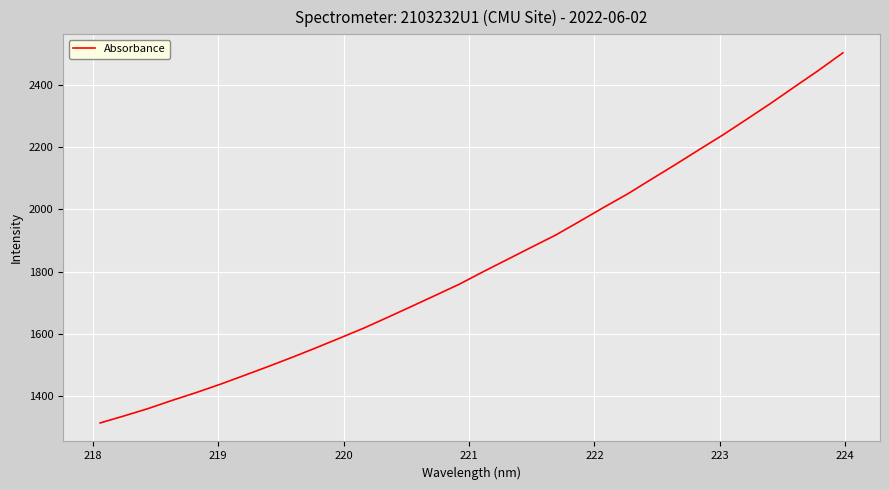

What is the difference between the maximum and minimum values?

1189.2